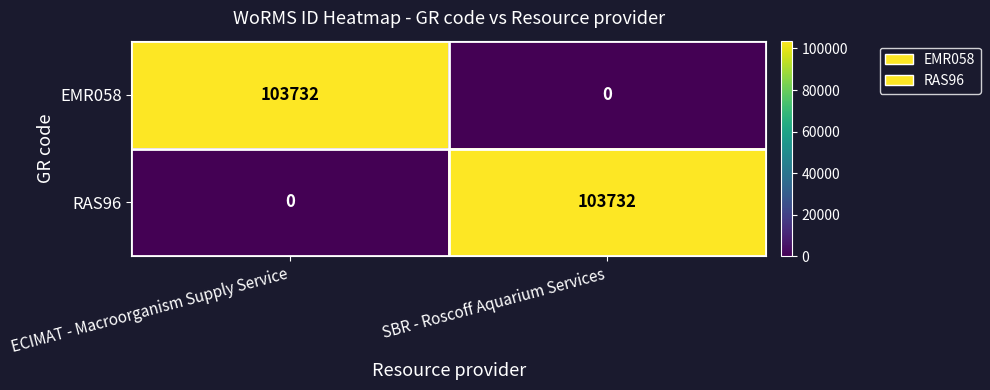

What is the average value of the EMR058 series?

51866